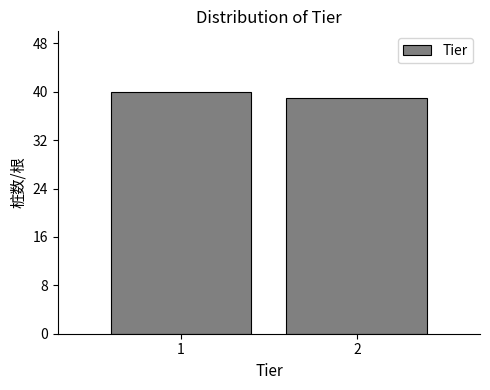

Reading left to right, list all the values displayed in this chart.

40	39